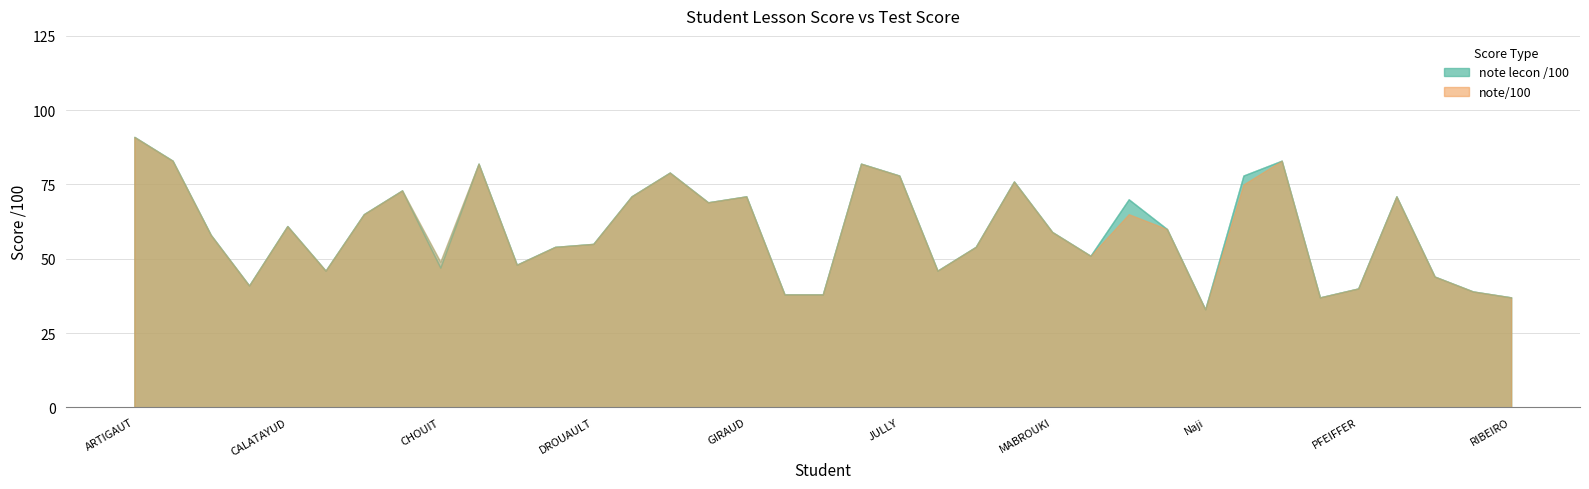

True or false: note/100 and note lecon /100 cross at least once.

False